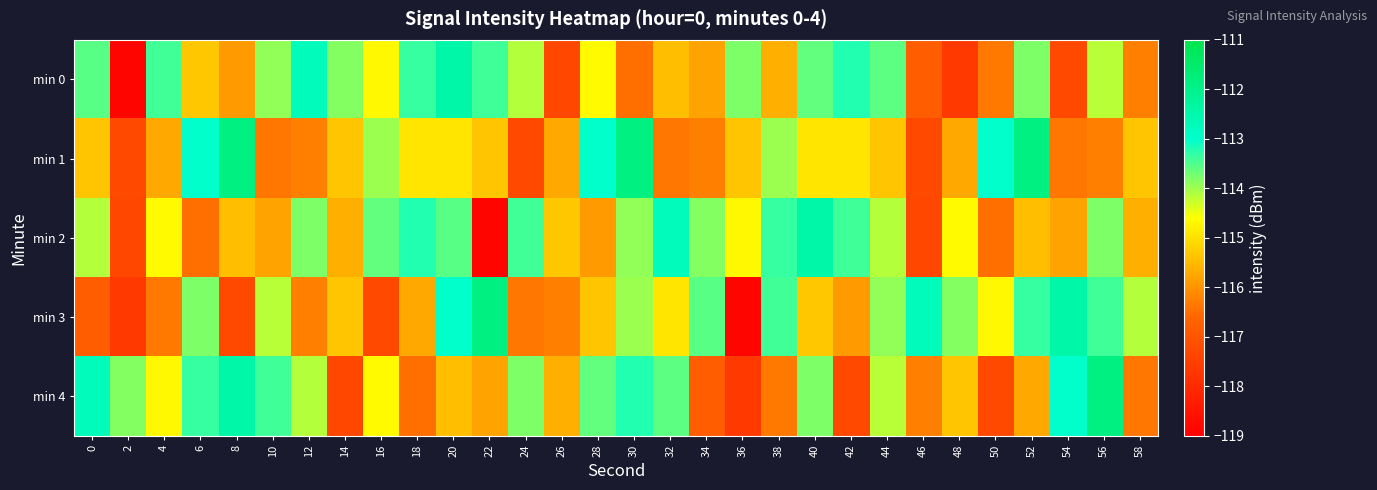

How many categories are shown in the chart?

30